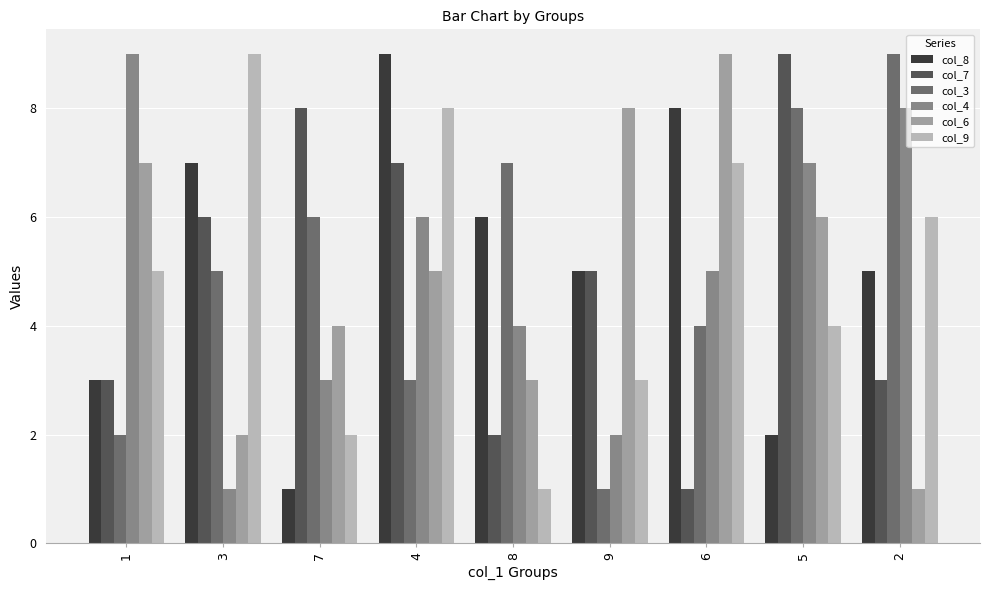

Which series changed the most between 4 and 9?

col_9